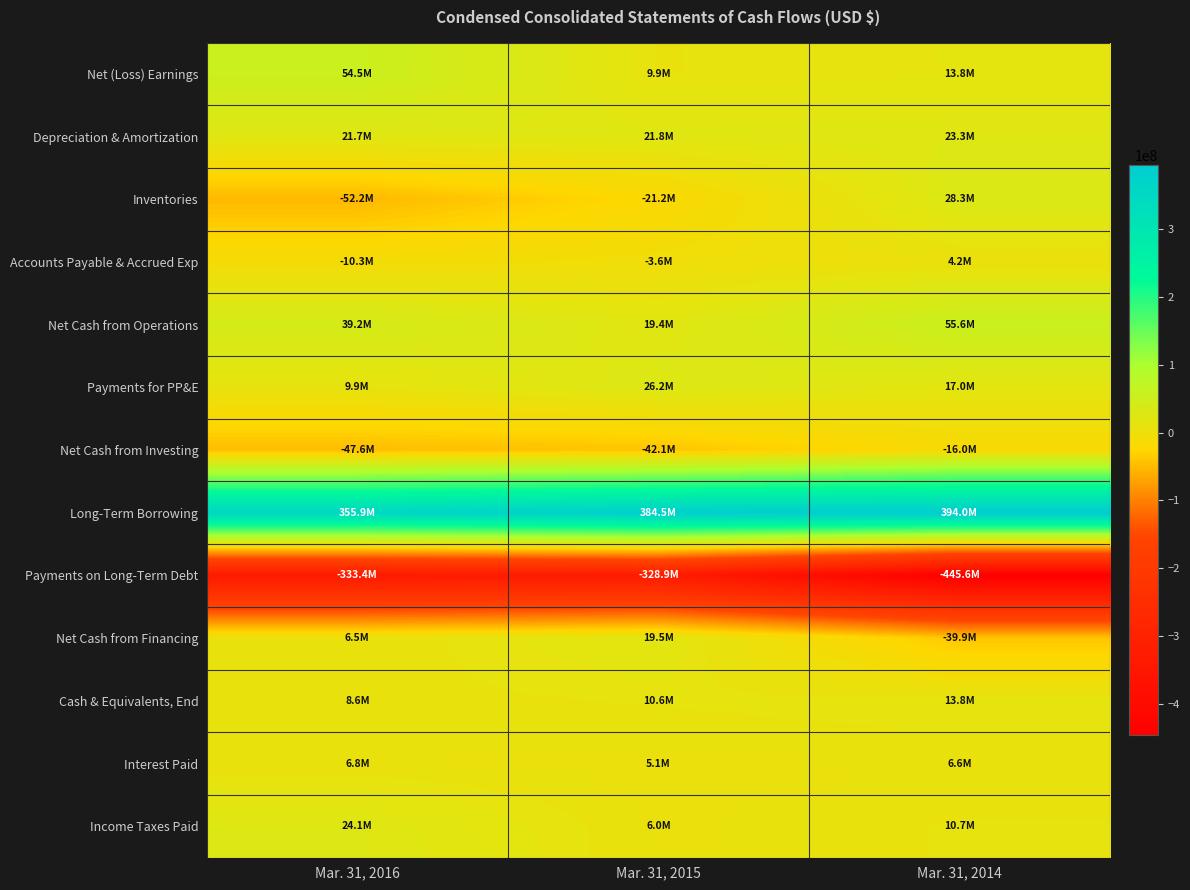

At which category is the sum across all series the highest?

Mar. 31, 2015